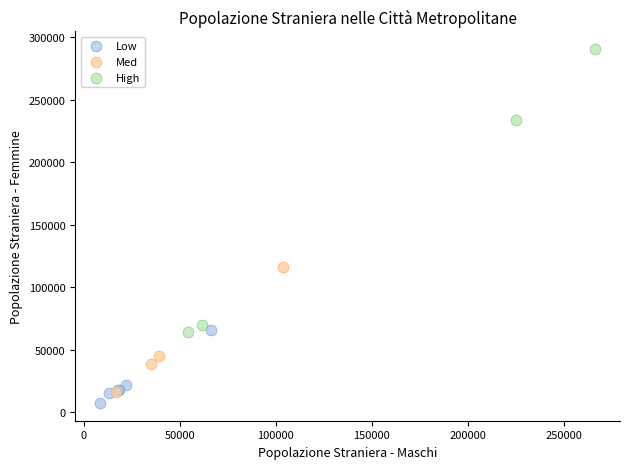

Which series contains the highest Y value?

High